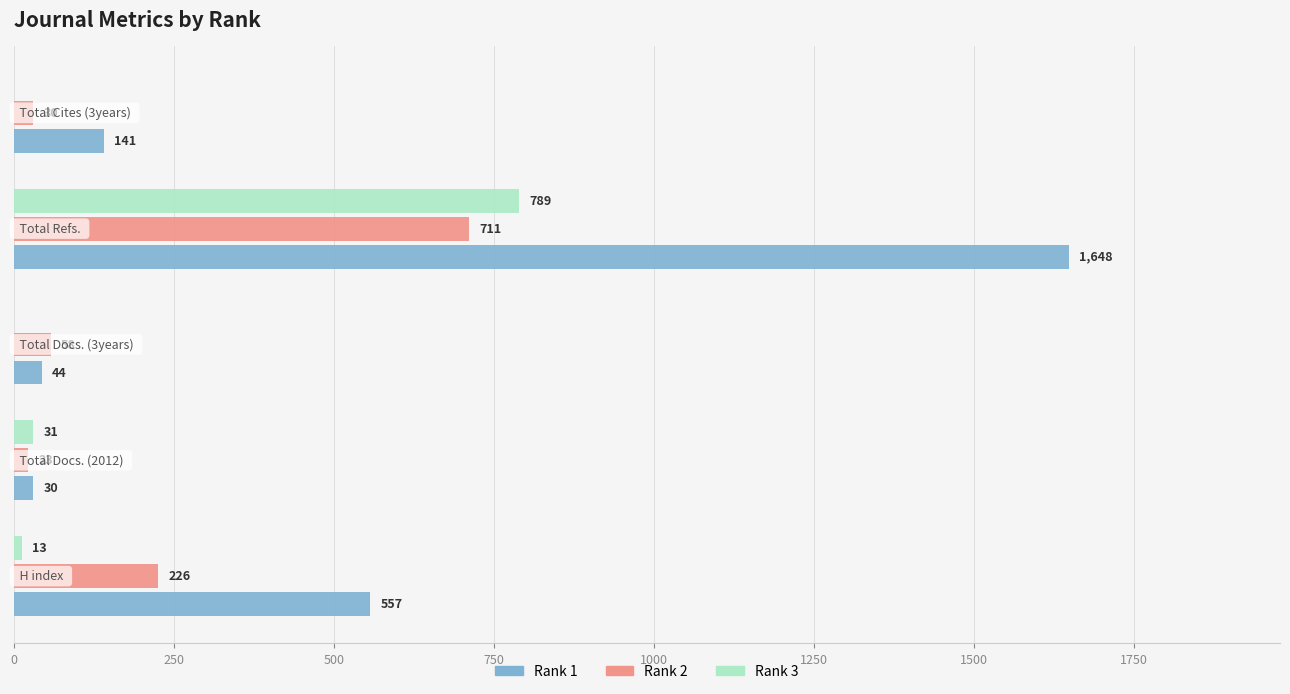

What is the greatest value displayed?

1648